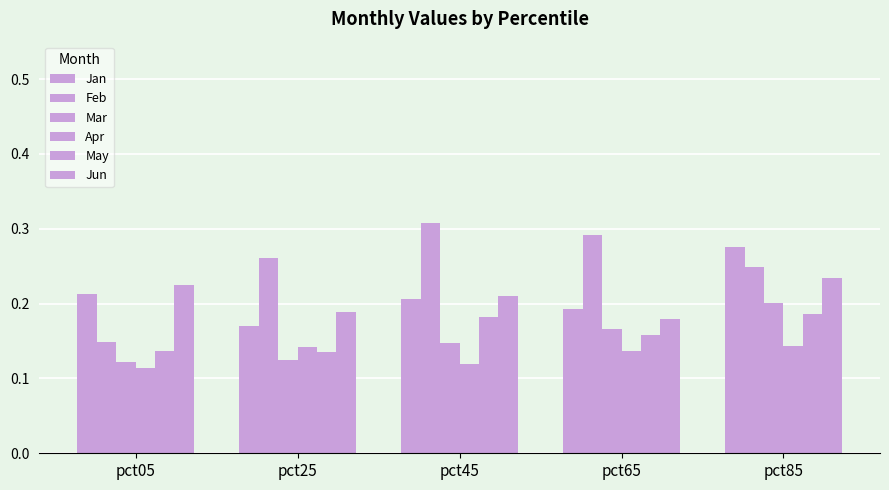

How many bars are there in total?

30